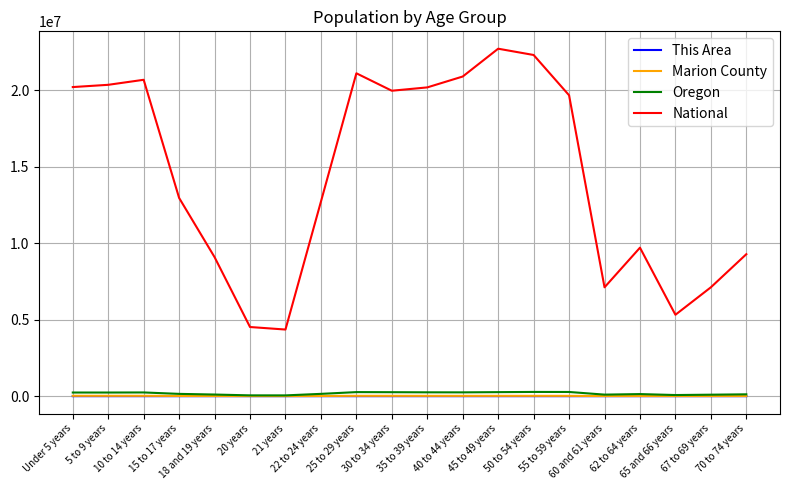

Is the value of National at 35 to 39 years greater than the value of Oregon at 62 to 64 years?

Yes